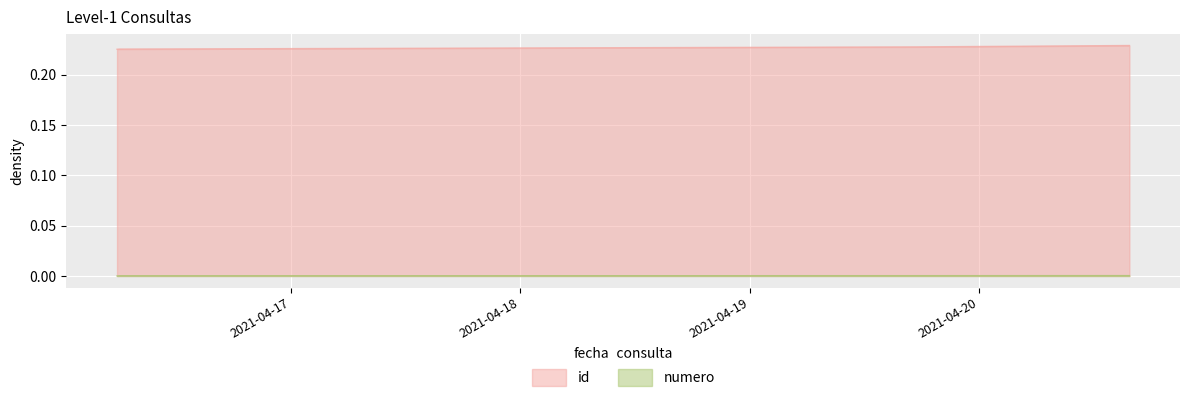

Which series changed the most between 2021-04-16 05:49:19 and 2021-04-19 17:09:45?

id